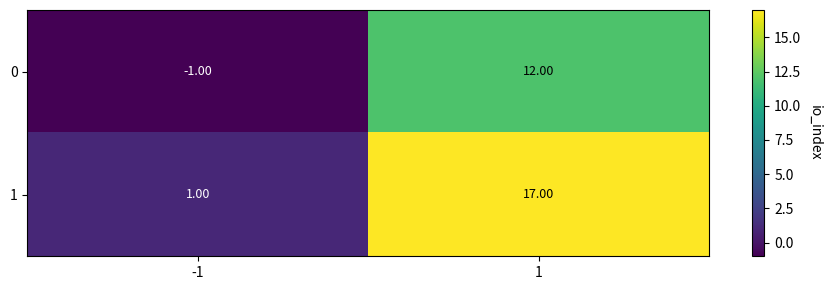

At -1, list the series in order from smallest to largest.

0, 1